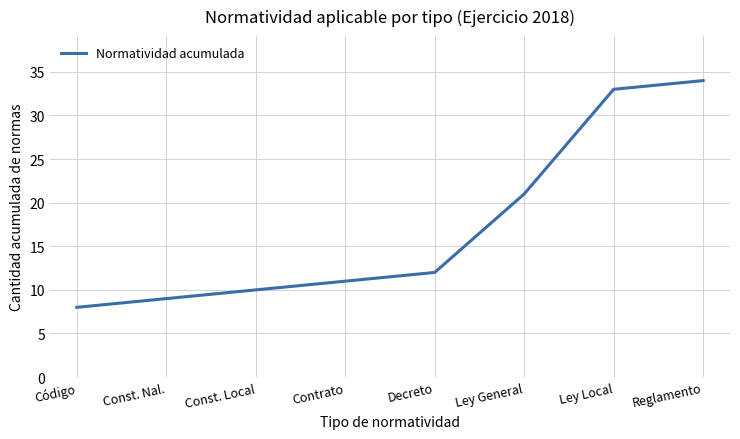

What is the average value?

17